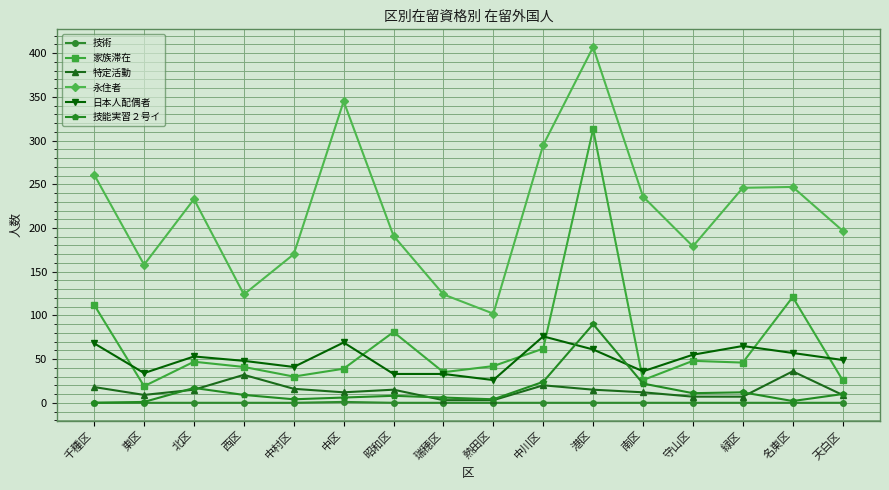

What is the difference between the maximum and minimum values in the 日本人配偶者 series?

50